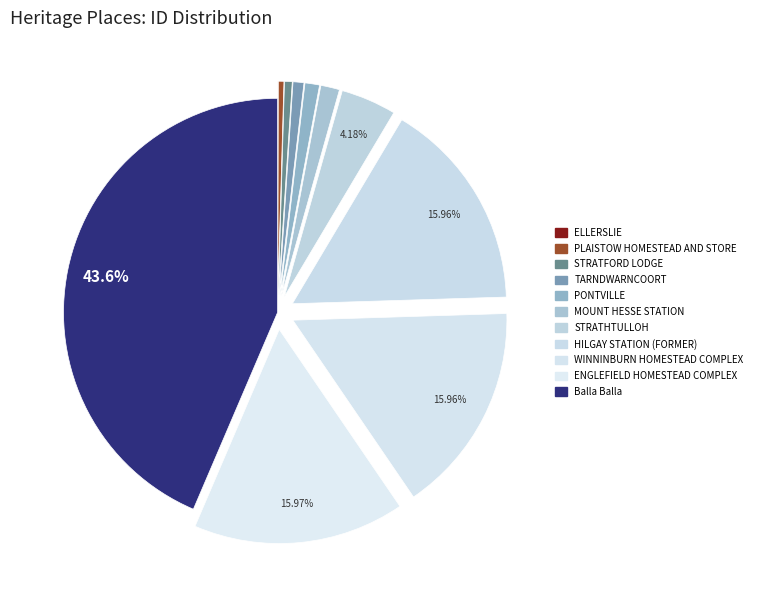

The TARNDWARNCOORT slice represents 1% of the pie. True or false?

True